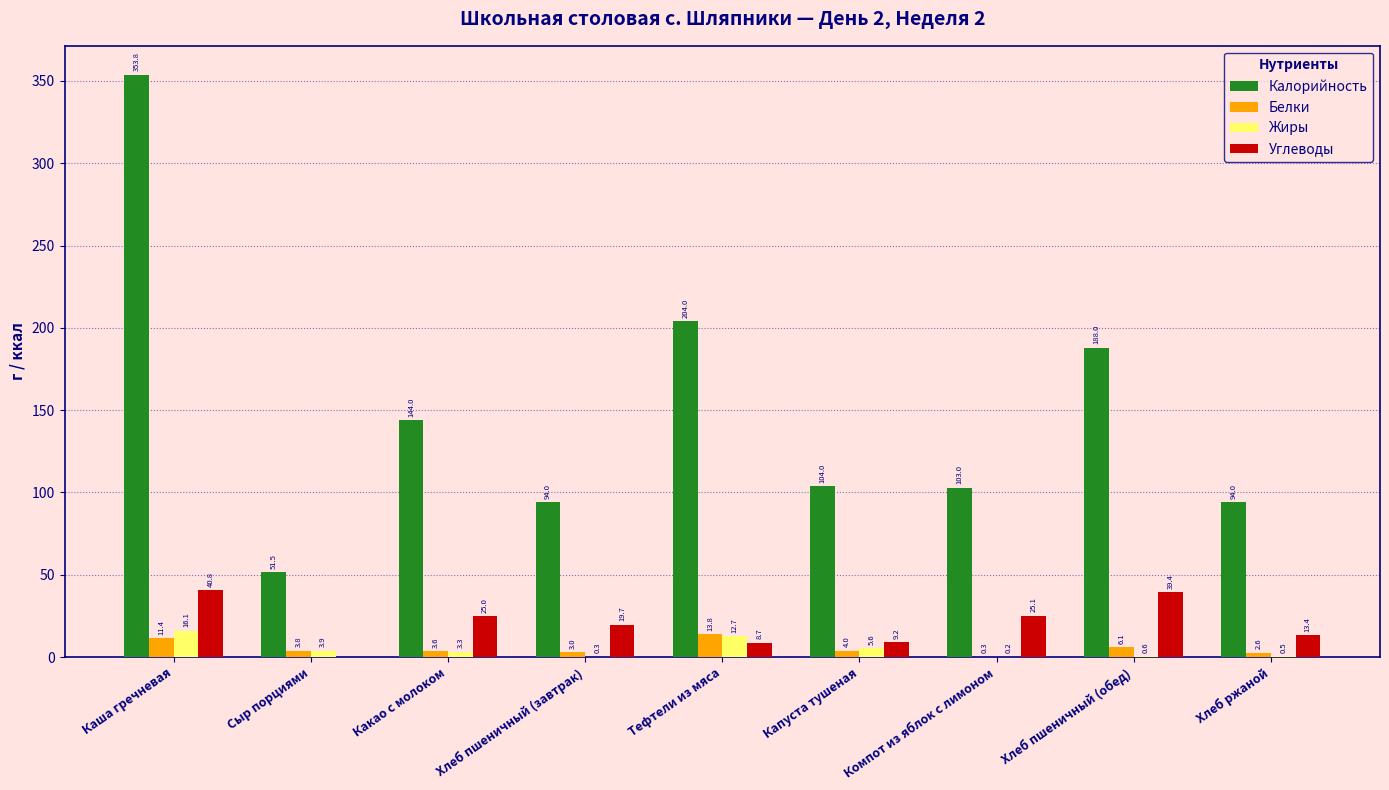

The Калорийность series shows 104.0 at Капуста тушеная. True or false?

True